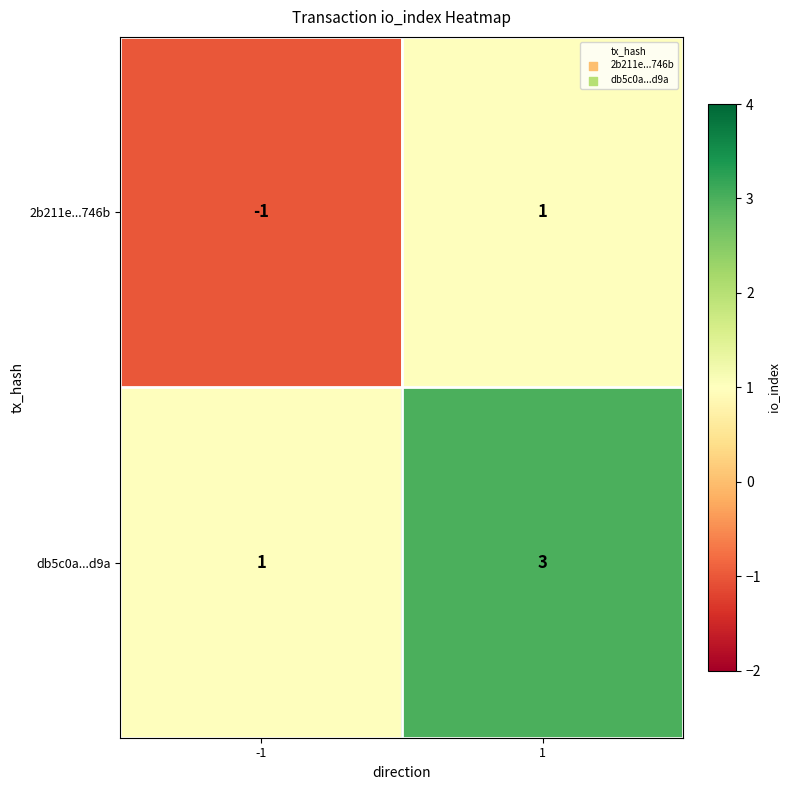

What is the sum of all db5c0a...d9a values?

4